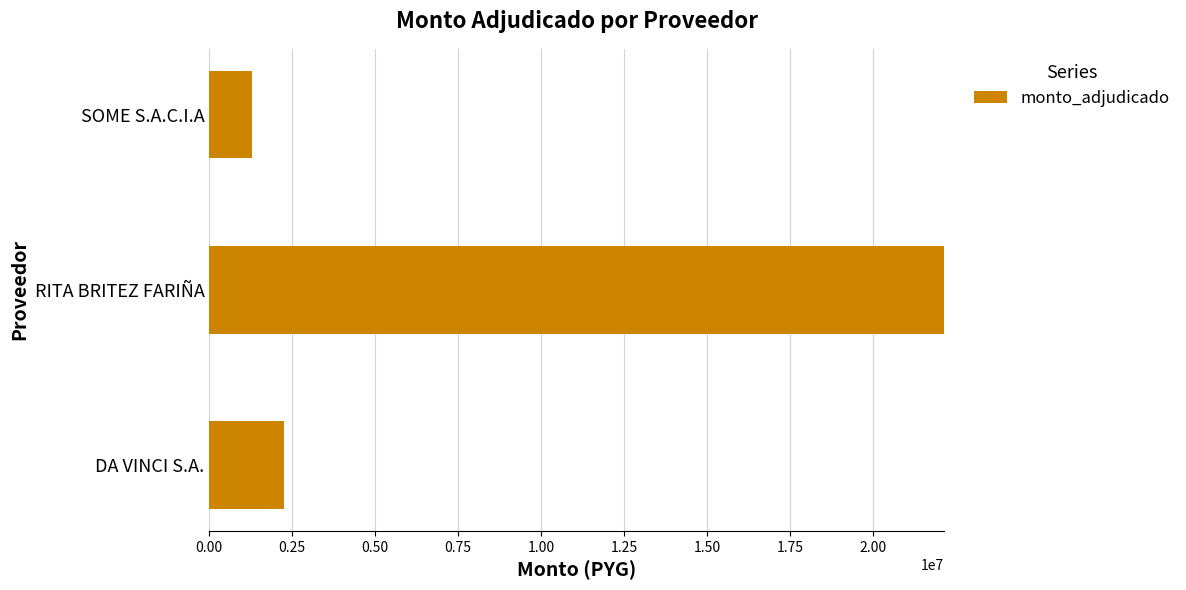

What is the average value of the monto_adjudicado series?

8555000